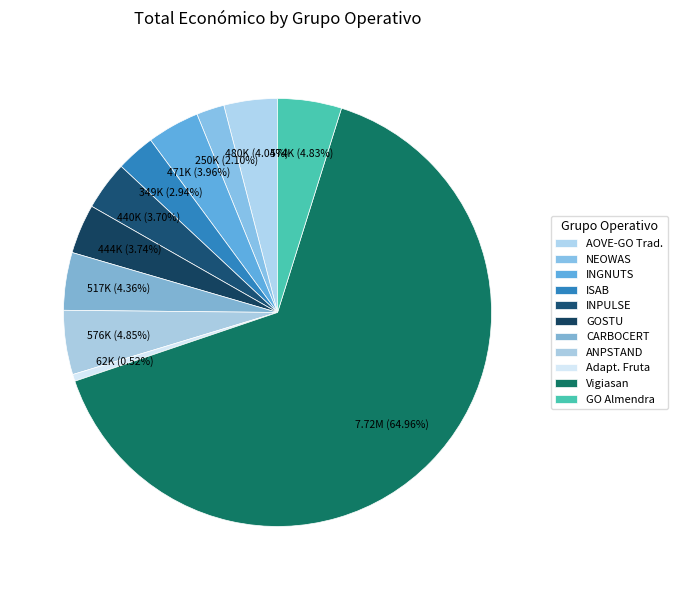

What is the change in value from NEOWAS to CARBOCERT?

+267522